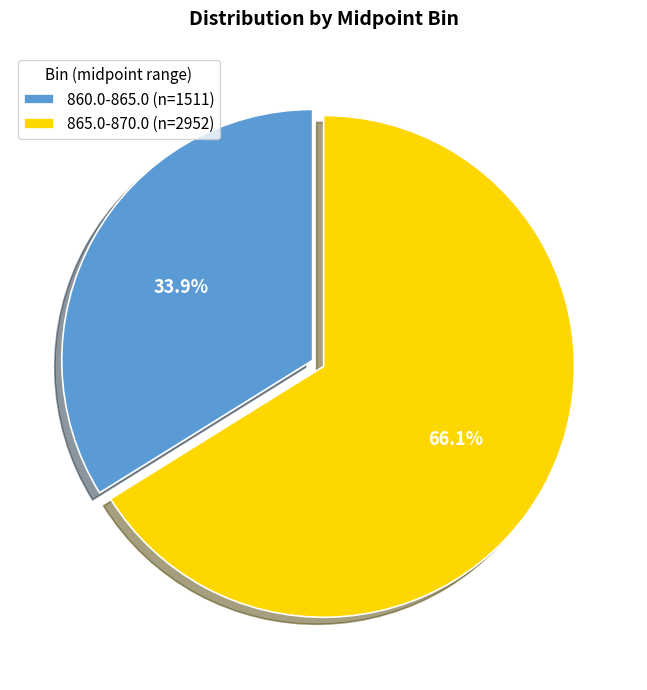

What percentage is the 865.0-870.0 (n=2952) slice, to the nearest percent?

66%